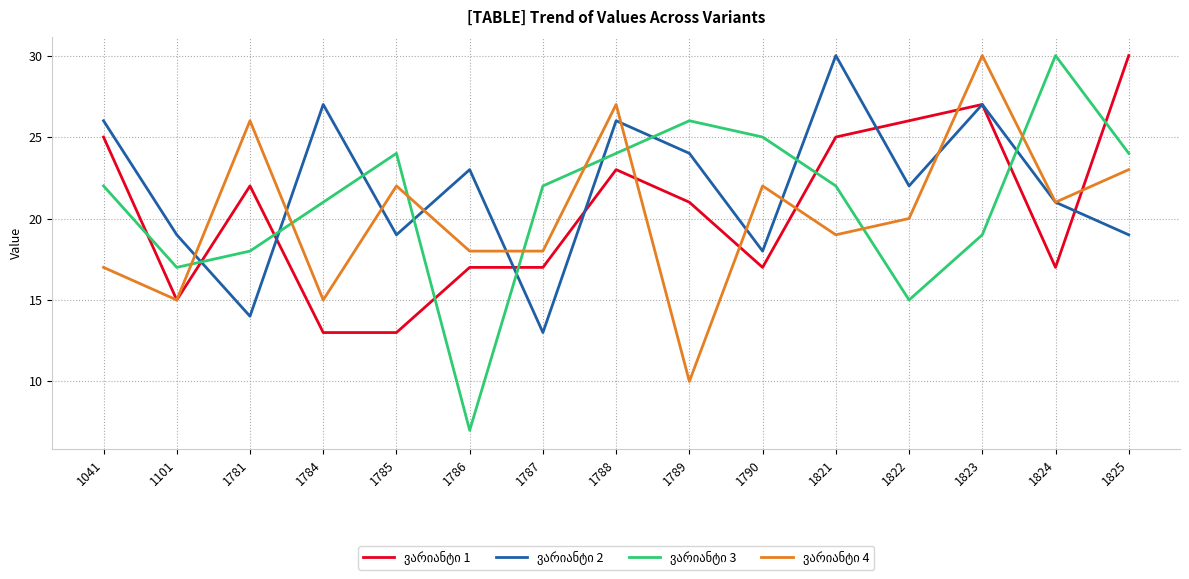

At which category is the sum across all series the highest?

1823